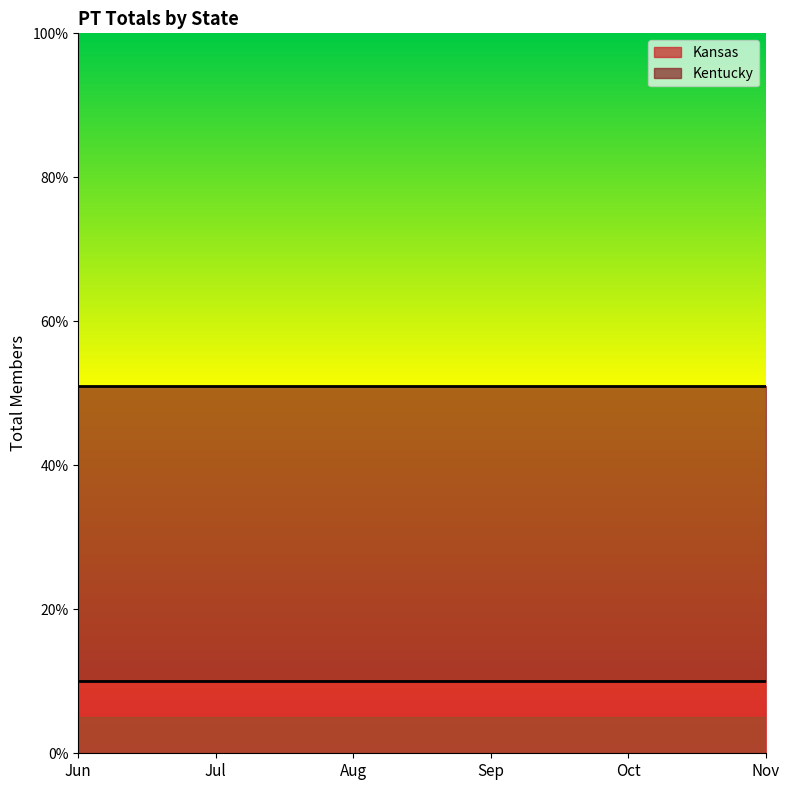

True or false: Kentucky has a value of 41 at Aug.

True